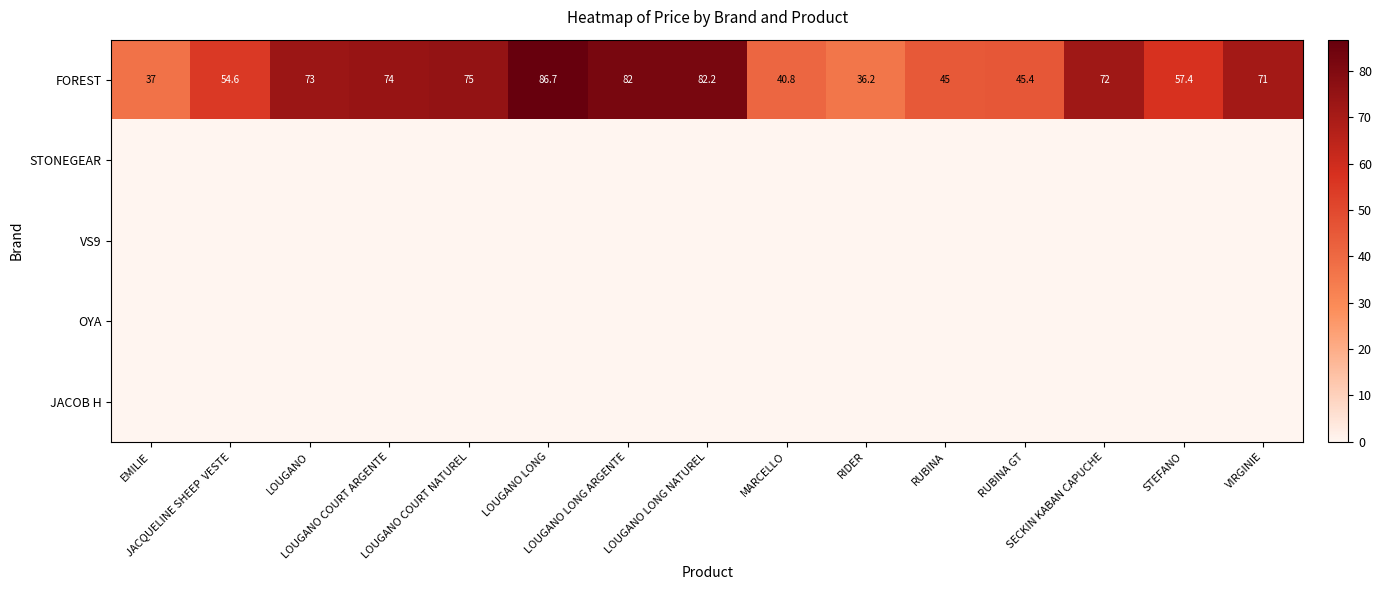

At EMILIE, list the series in order from largest to smallest.

FOREST, STONEGEAR, VS9, OYA, JACOB H